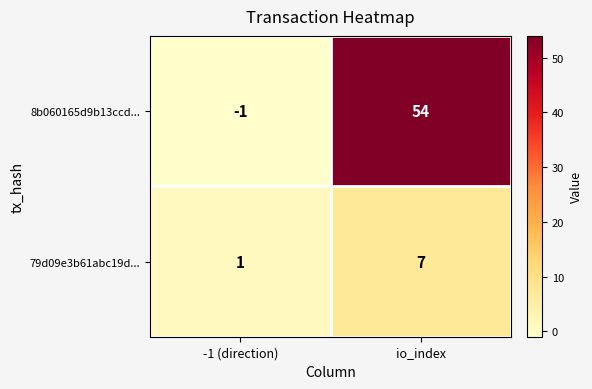

Which label corresponds to the smallest value in the chart?

-1 (direction)